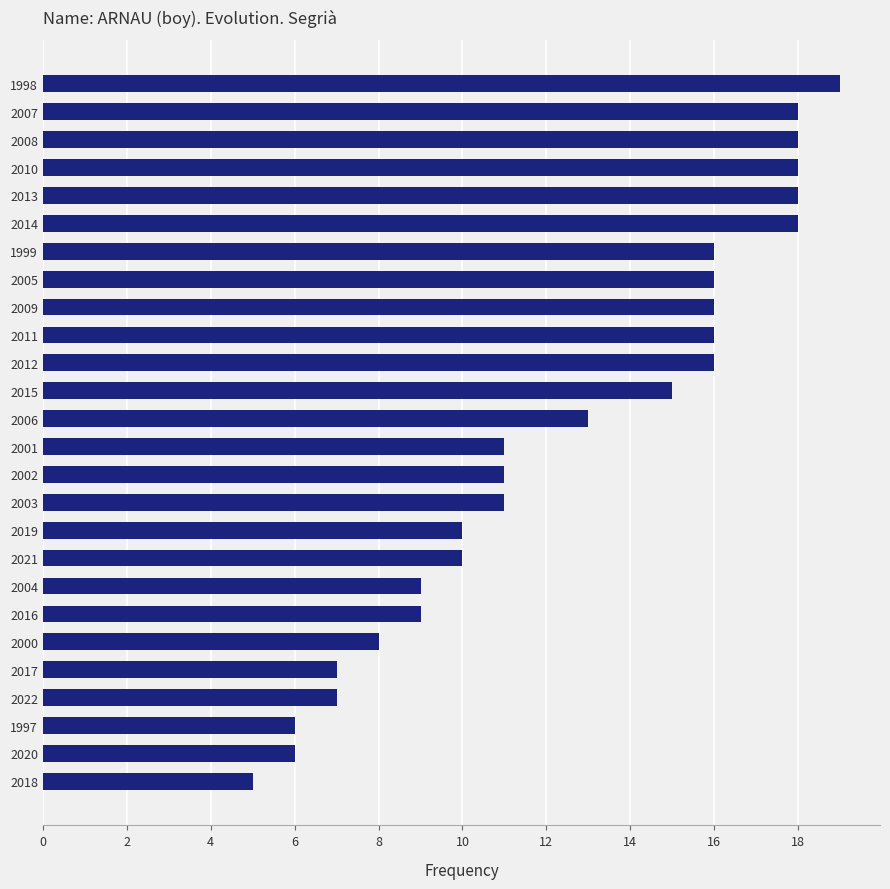

Read the value at 2019.

10